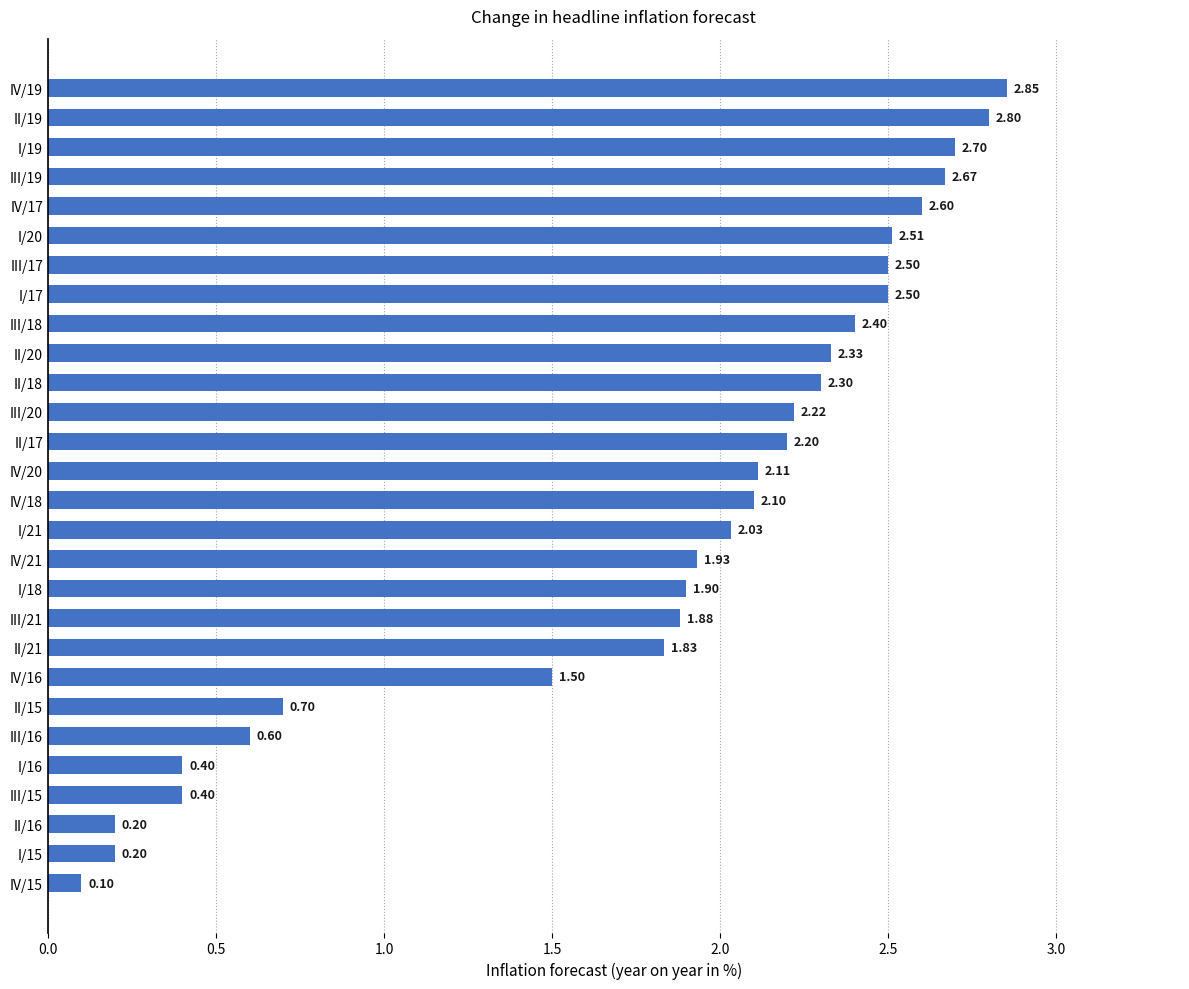

How many values are below 2?

12